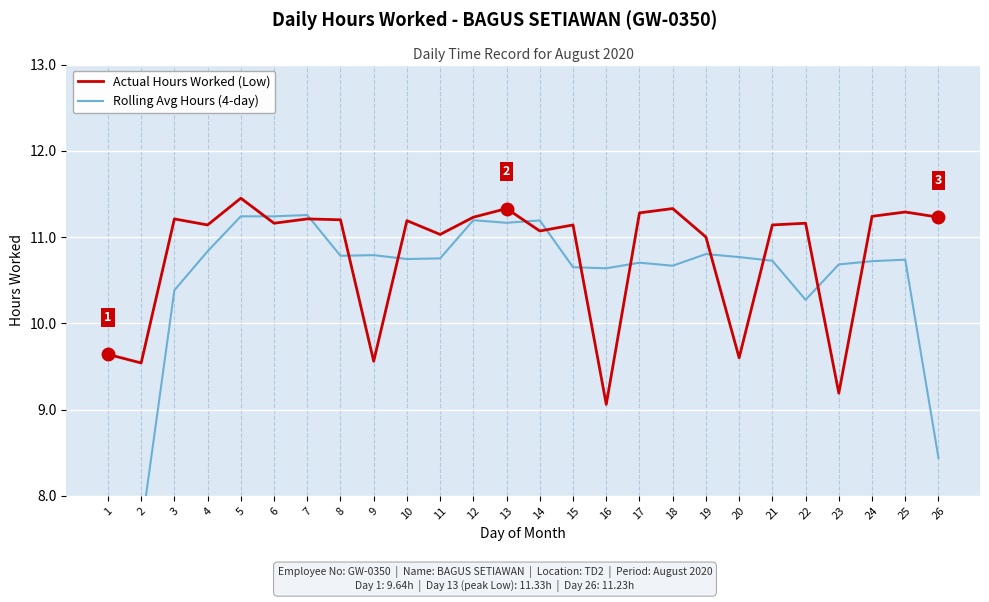

How many lines are shown in the chart?

2